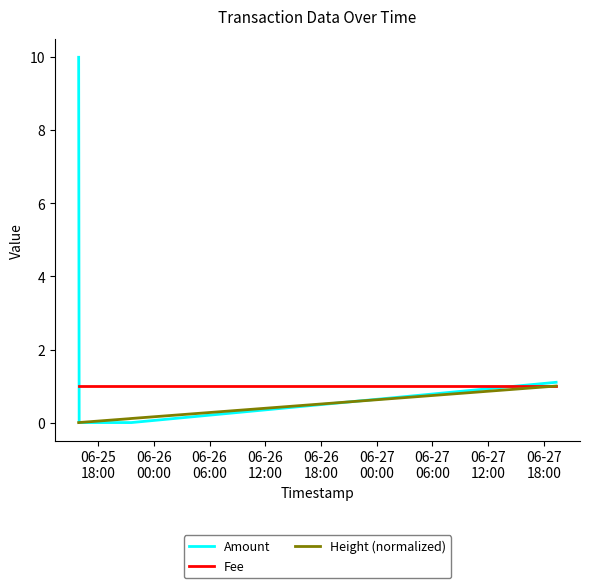

Which series has the largest total across all categories?

Amount